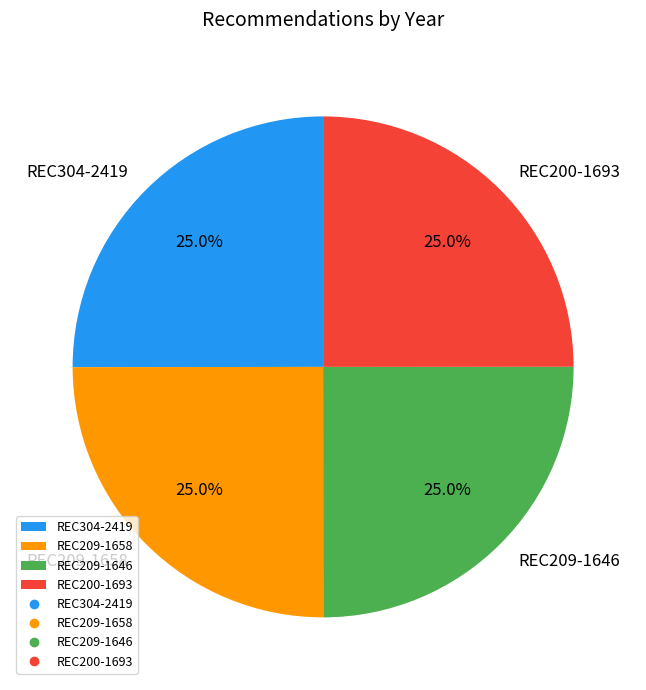

What portion of the pie excludes REC209-1646?

75.0%